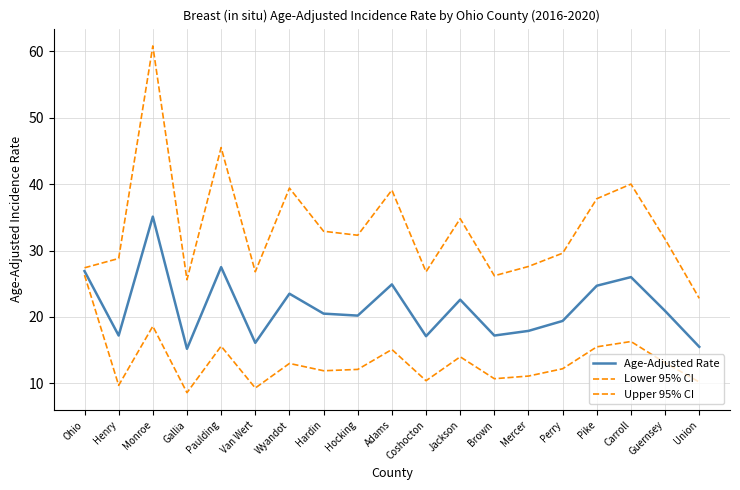

What is the average value of the Upper 95% CI series?

33.5